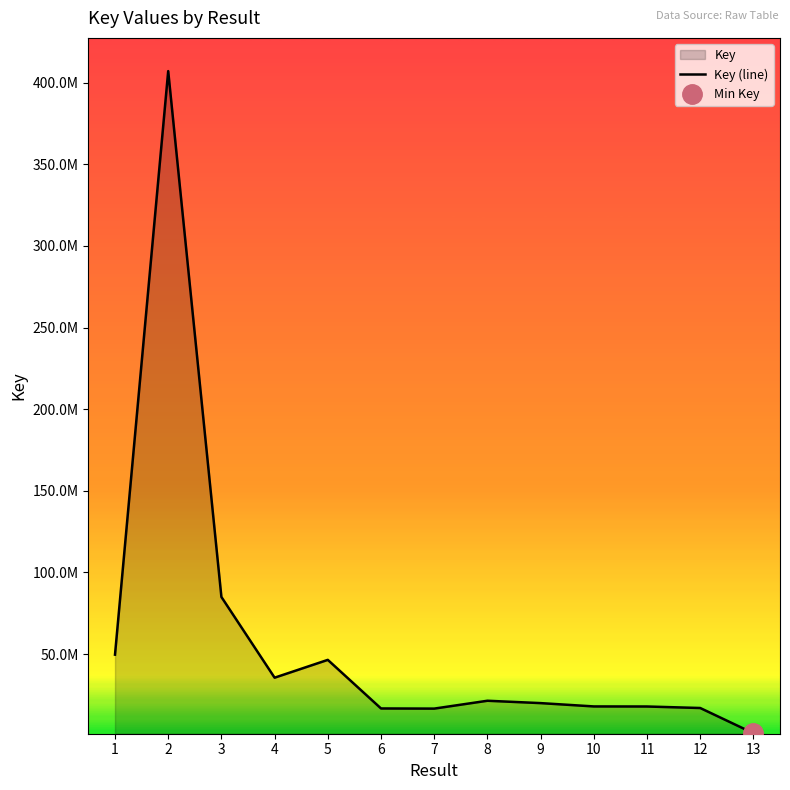

How many interior local valleys (lower than both neighbors) does the data have?

2